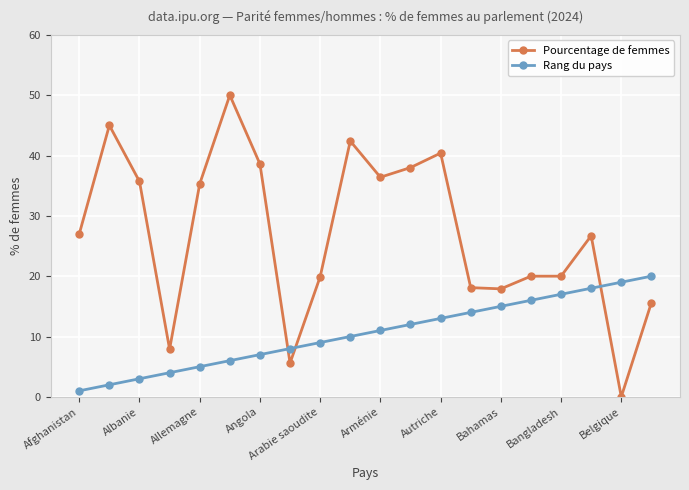

What is the maximum value shown in the chart?

50.0